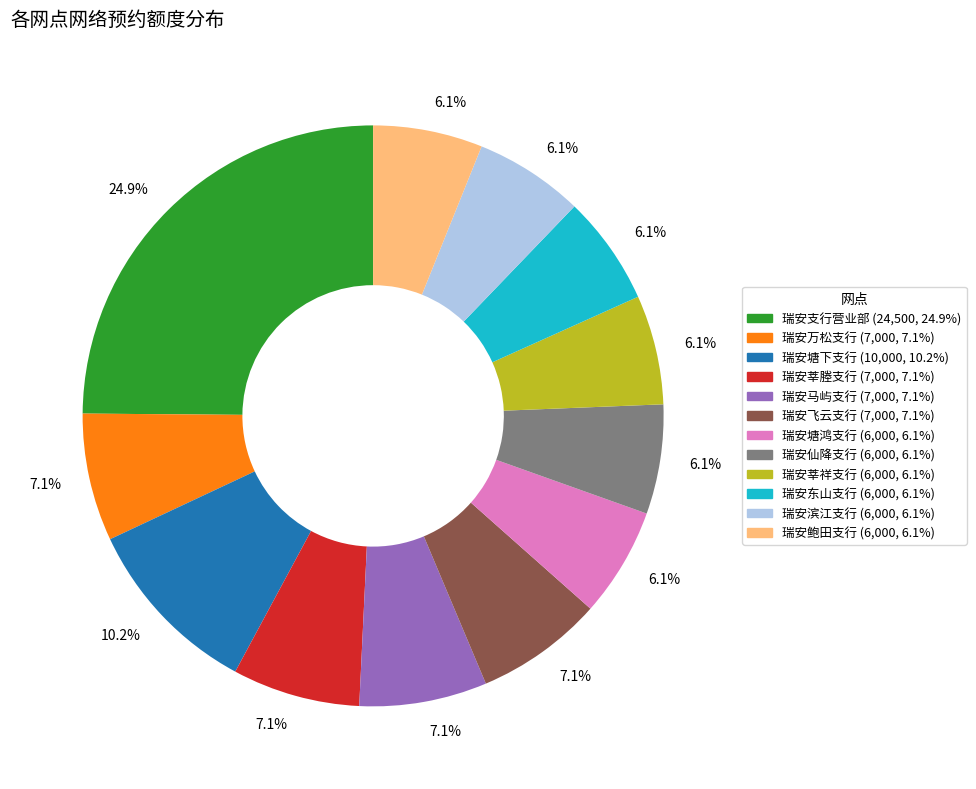

Is there any slice that represents more than half of the pie?

No